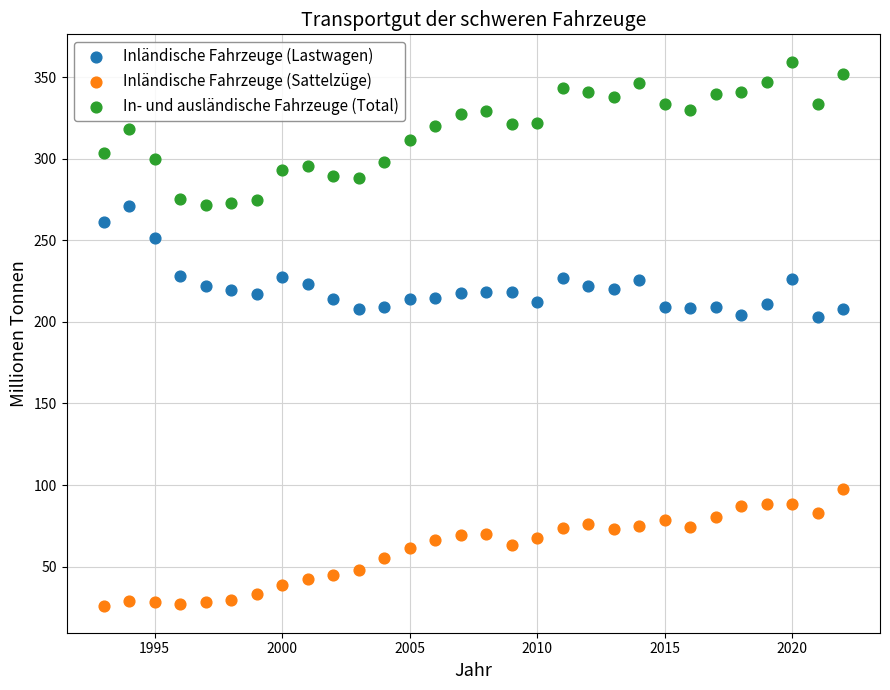

Which series has the widest spread of Y values?

In- und ausländische Fahrzeuge (Total)